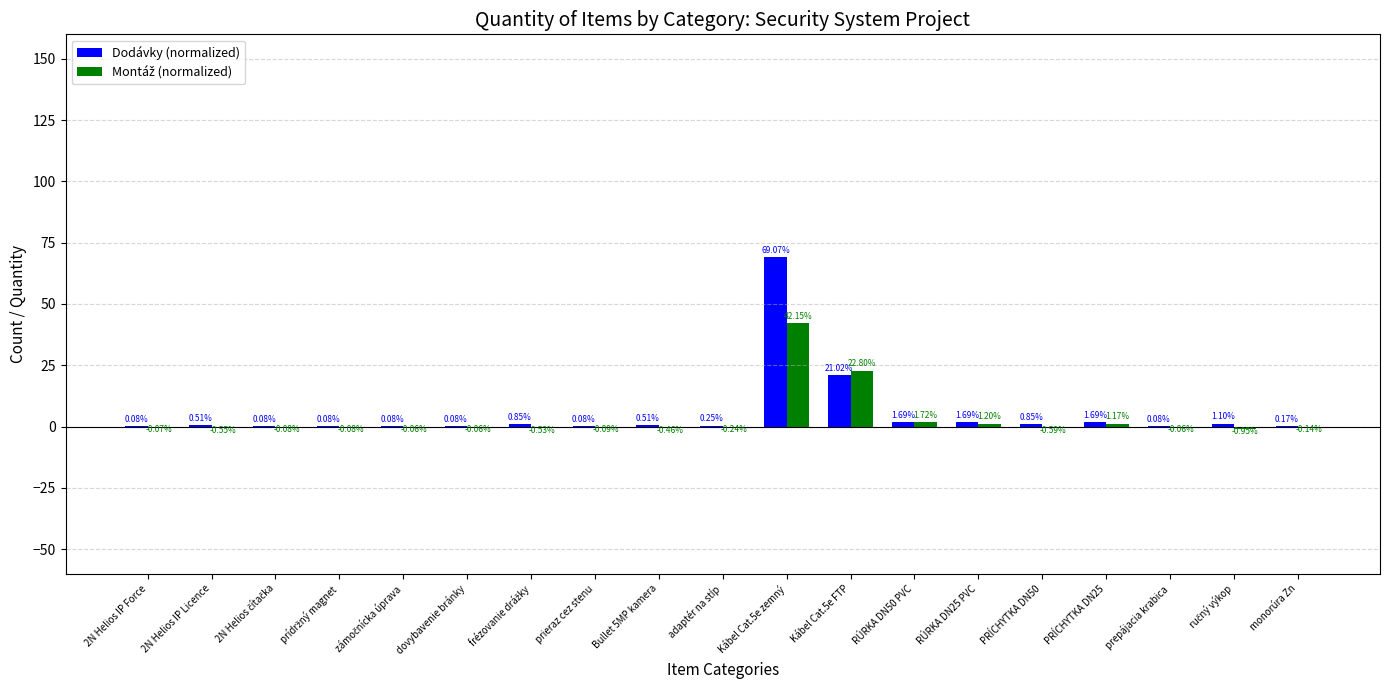

Which series changed the most between prieraz cez stenu and RÚRKA DN25 PVC?

Dodávky (normalized)